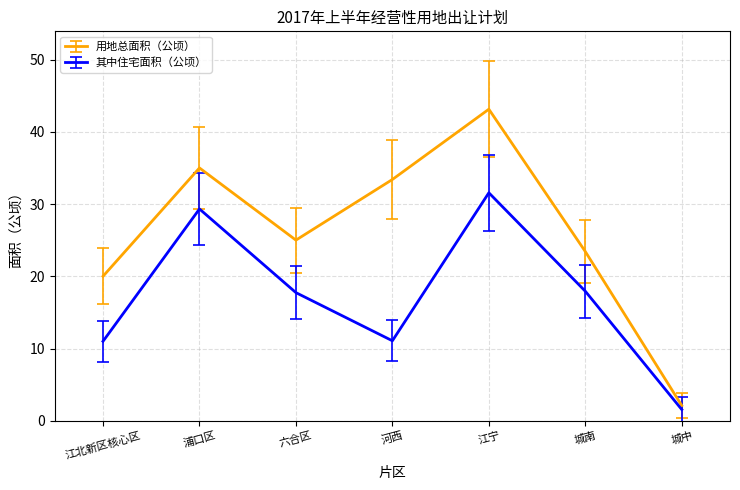

True or false: 用地总面积（公顷） and 其中住宅面积（公顷） cross at least once.

False